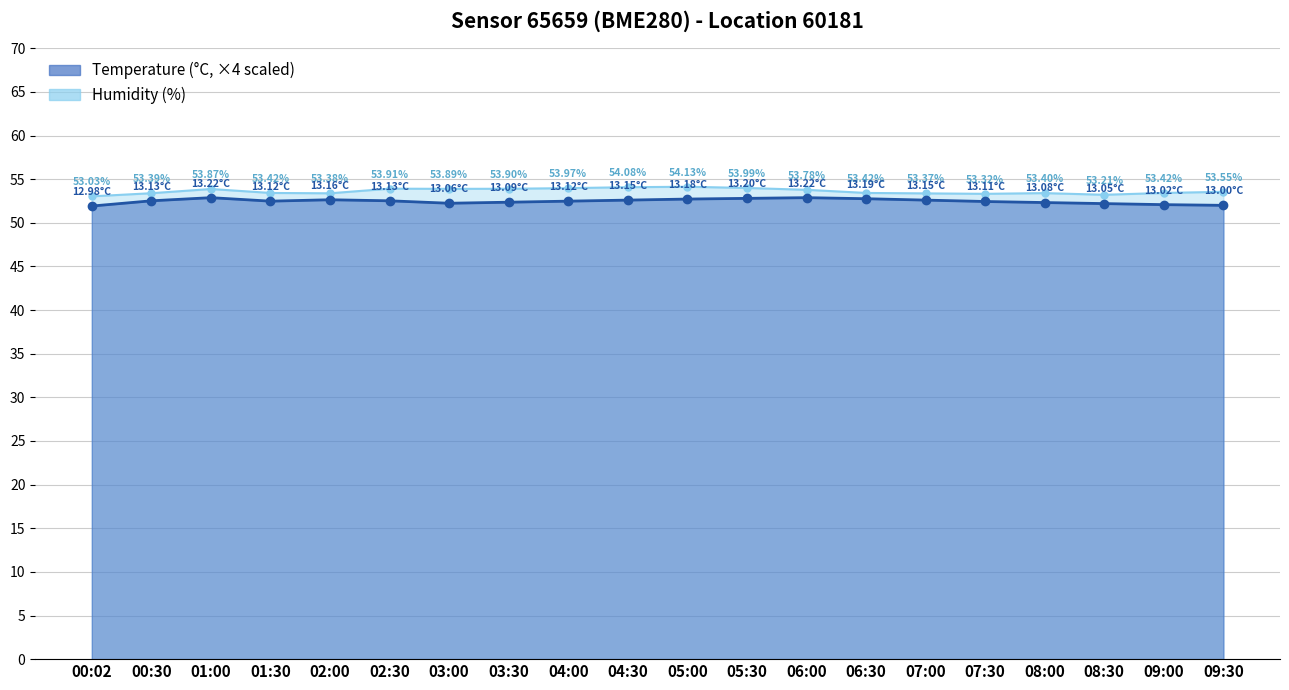

Where is the first local maximum for humidity?

01:00